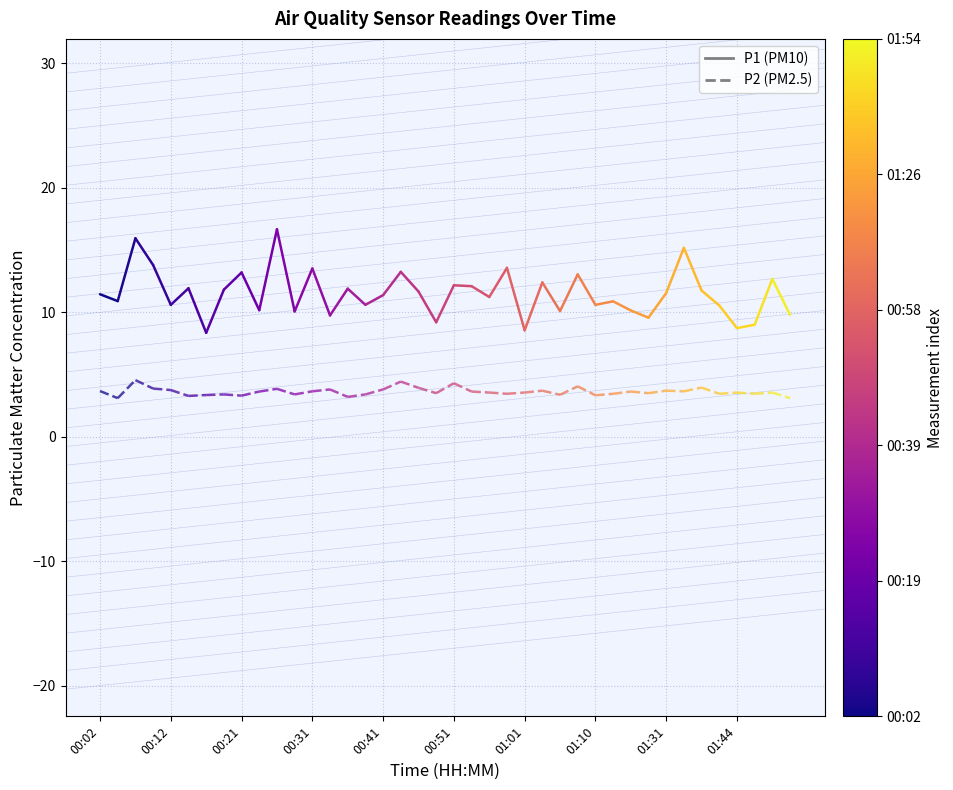

What is the difference between the P1 values at 00:02 and 00:12?

0.5